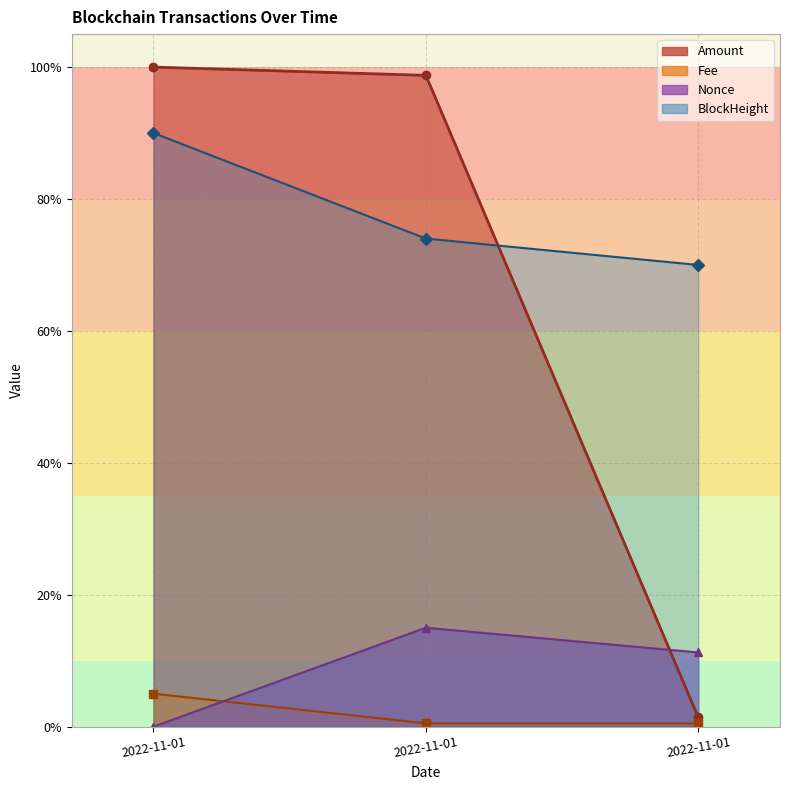

Reading right to left, extract all data points from this chart.

Amount: 0.0	1.0	1.0
Fee: 0.0	0.0	0.1
BlockHeight: 0.7	0.7	0.9
Nonce: 0.1	0.1	0.0